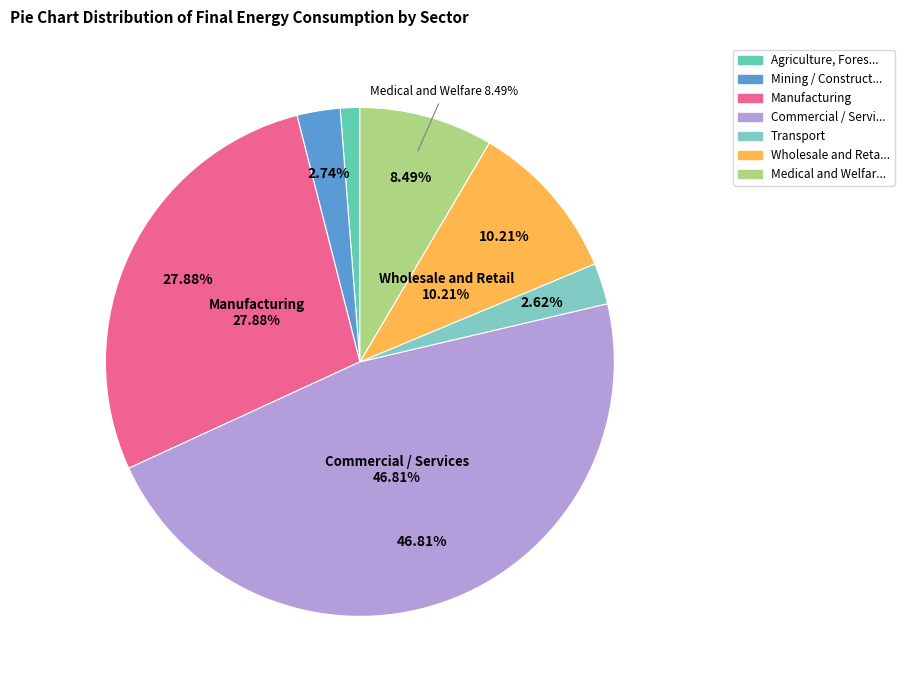

What is the largest slice in the pie chart?

Commercial / Services